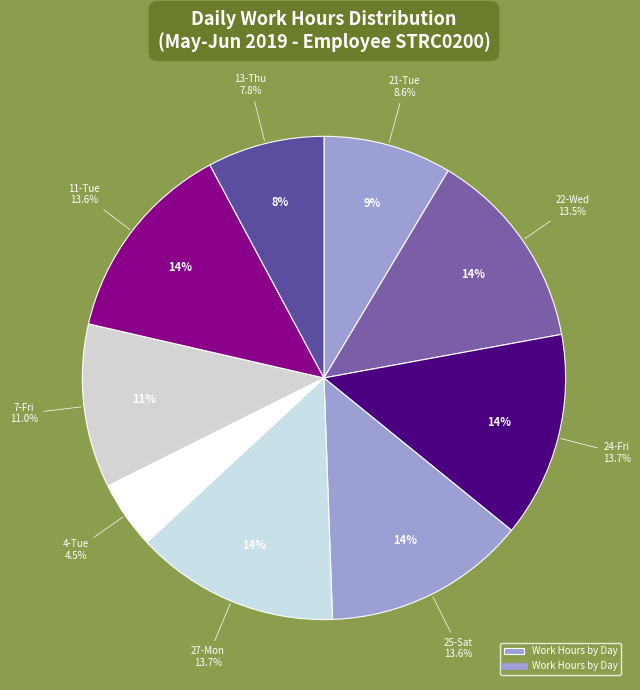

How many segments does this pie chart have?

9